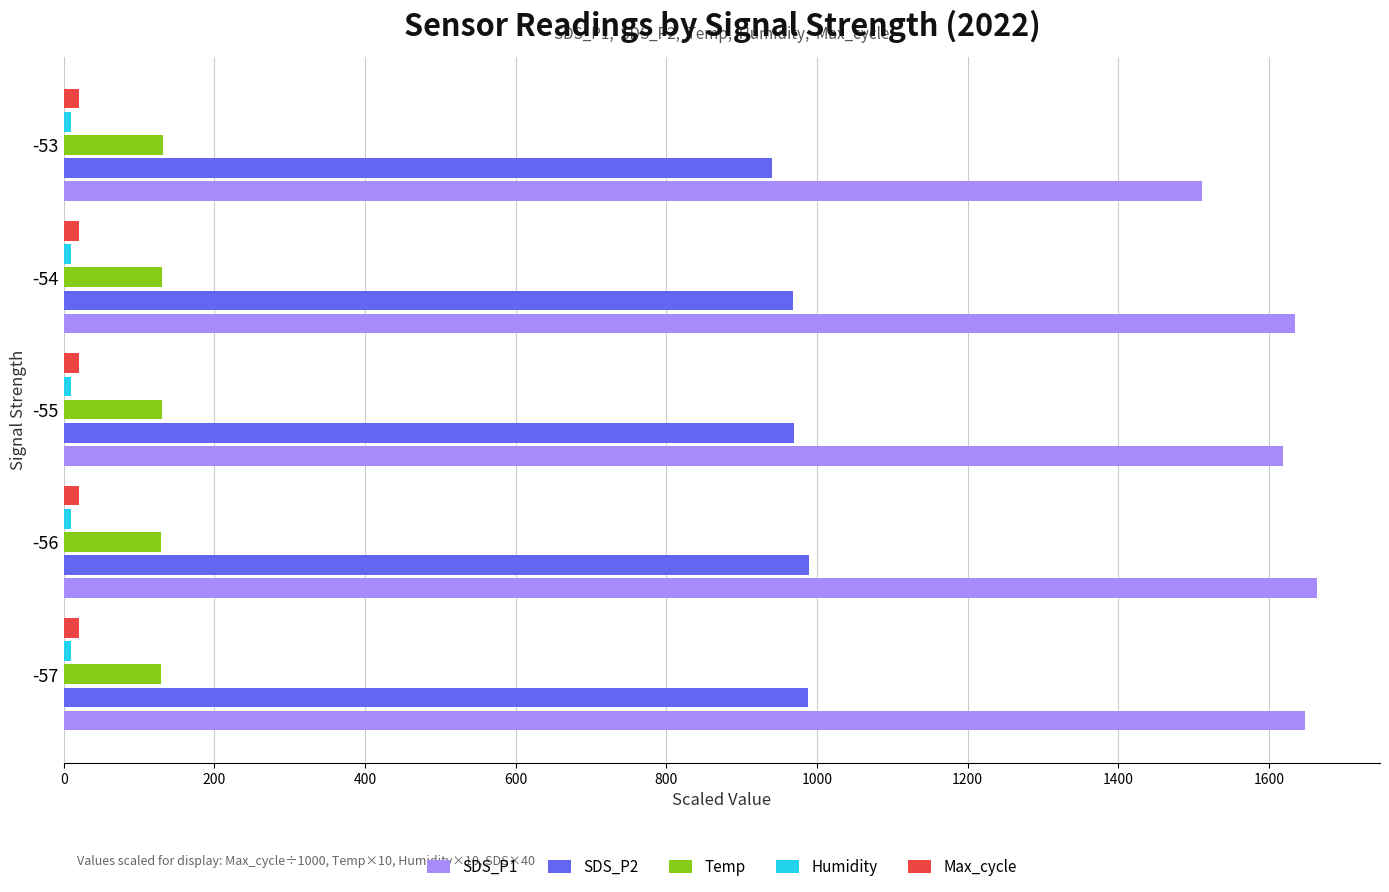

What is the greatest value displayed?

1664.4